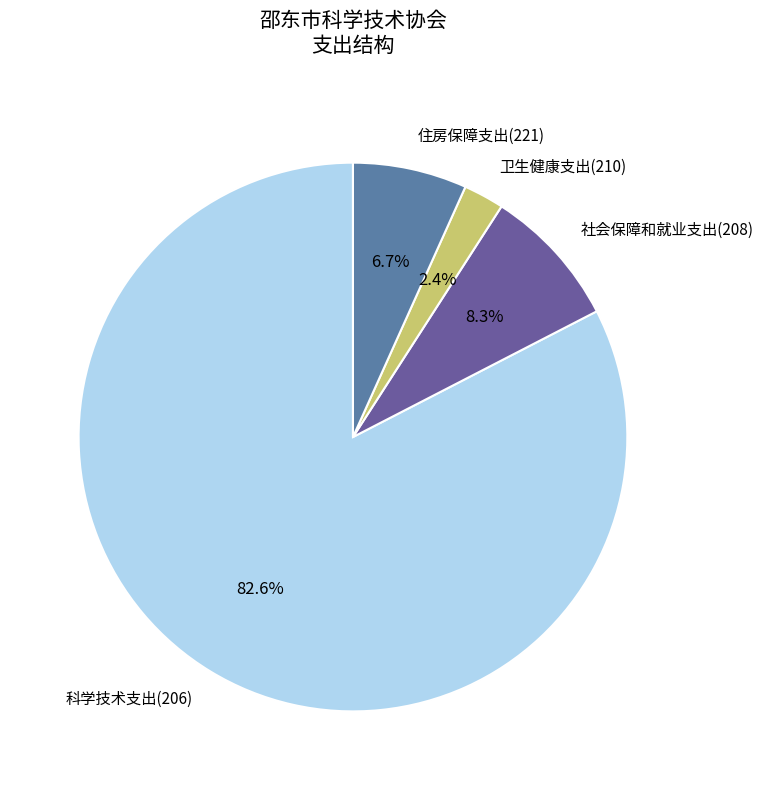

Which category accounts for the majority?

科学技术支出(206)